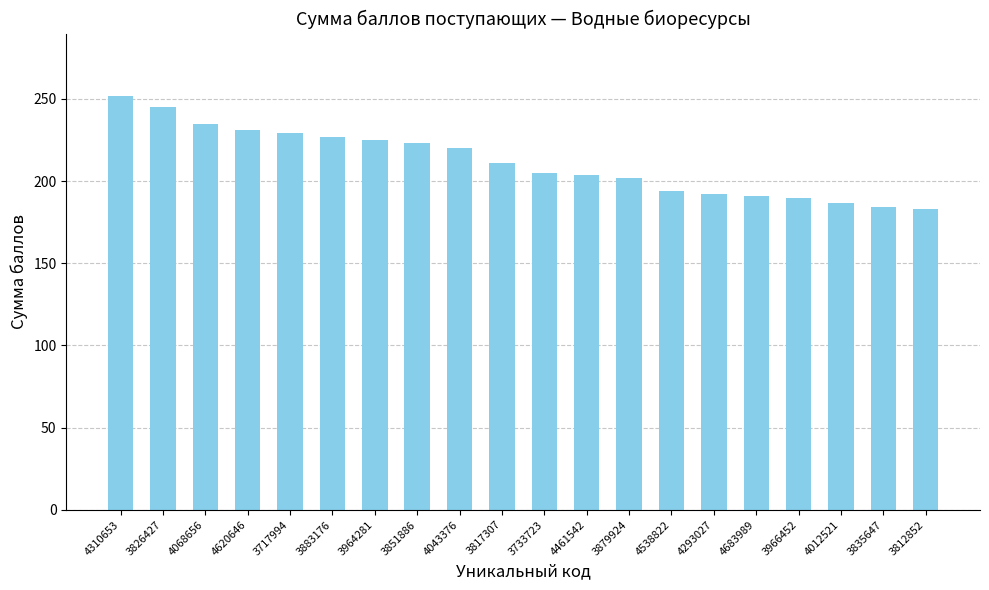

What is the label of the 7th bar from the left?

3964281